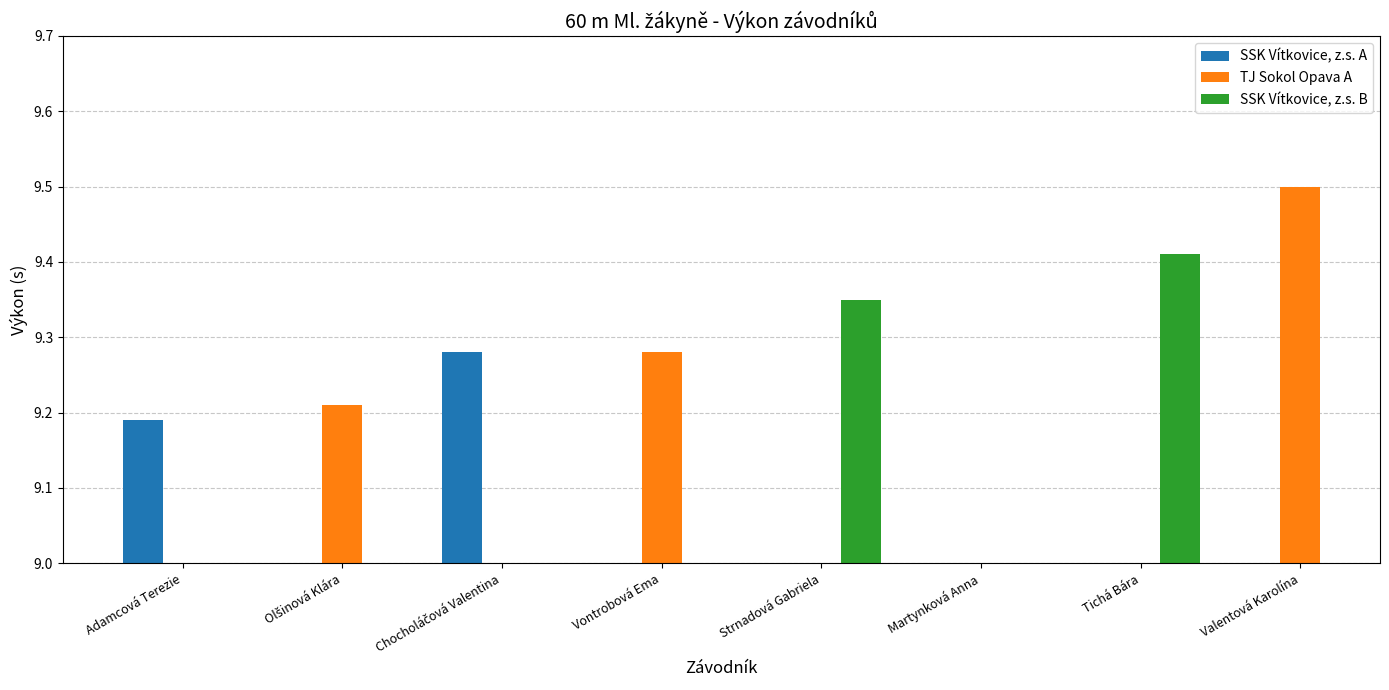

Count the number of categories in the chart.

8